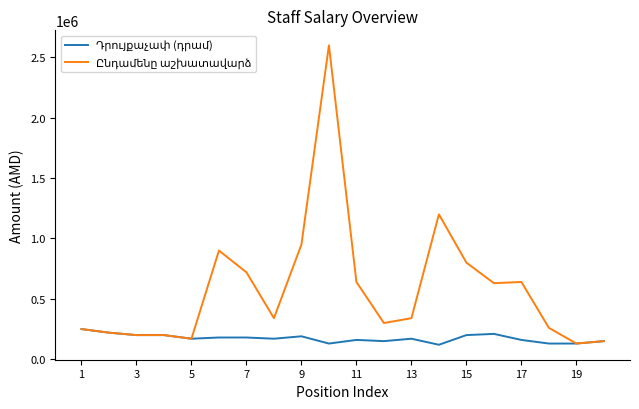

What is the total value across all series at 11?

800000